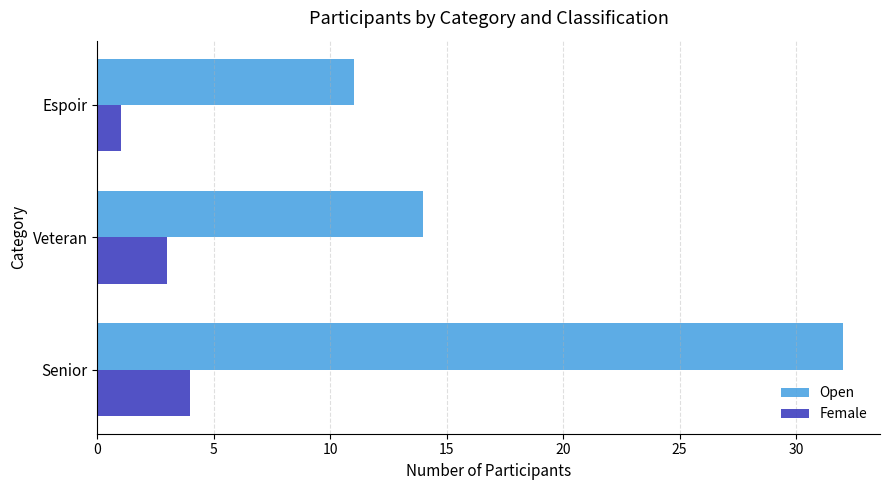

How many distinct data groups are displayed?

2